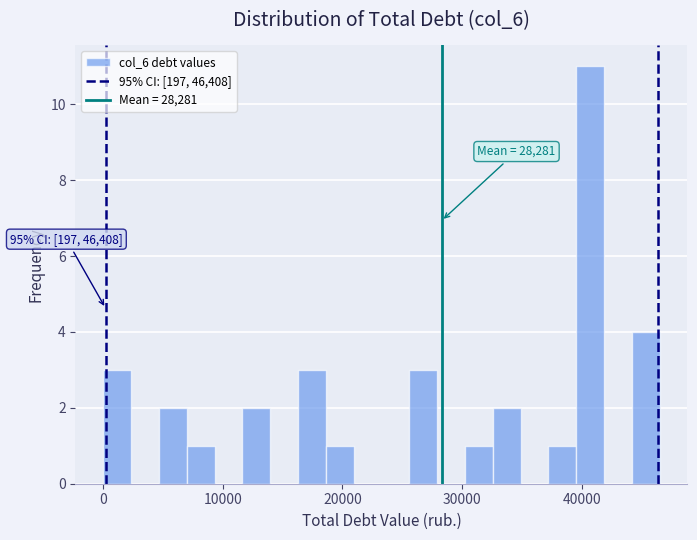

Around what value on the x-axis is the tallest bar? Give the approximate position of its centre, as read against the axis.

41000